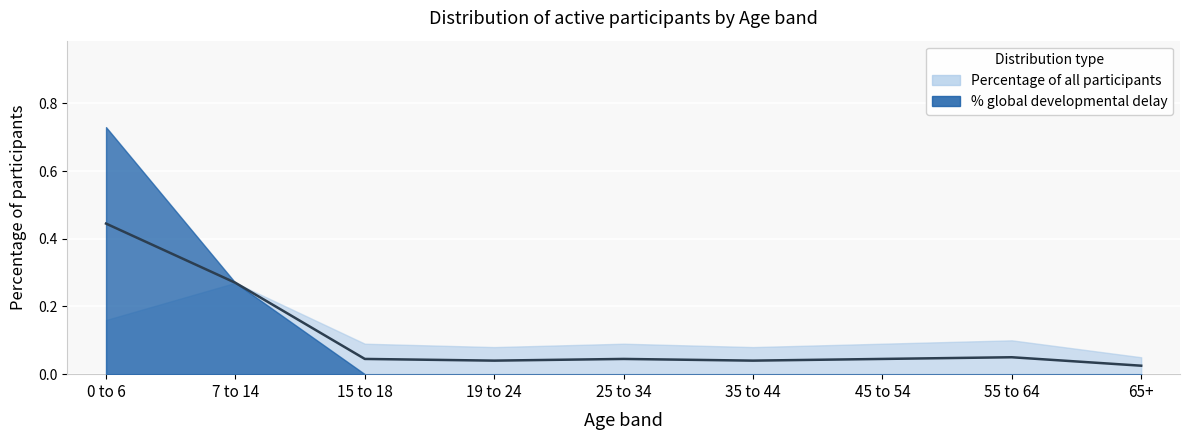

List the labels in order of value, smallest first.

65+, 19 to 24, 35 to 44, 15 to 18, 25 to 34, 45 to 54, 55 to 64, 7 to 14, 0 to 6